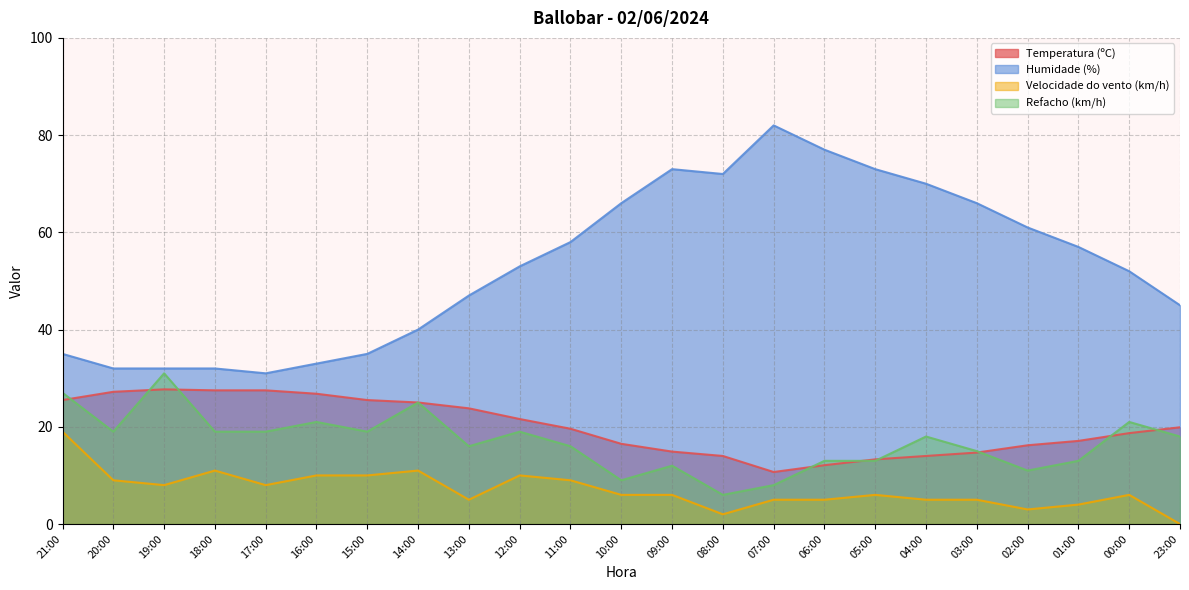

Which series has the largest total across all categories?

Humidade (%)